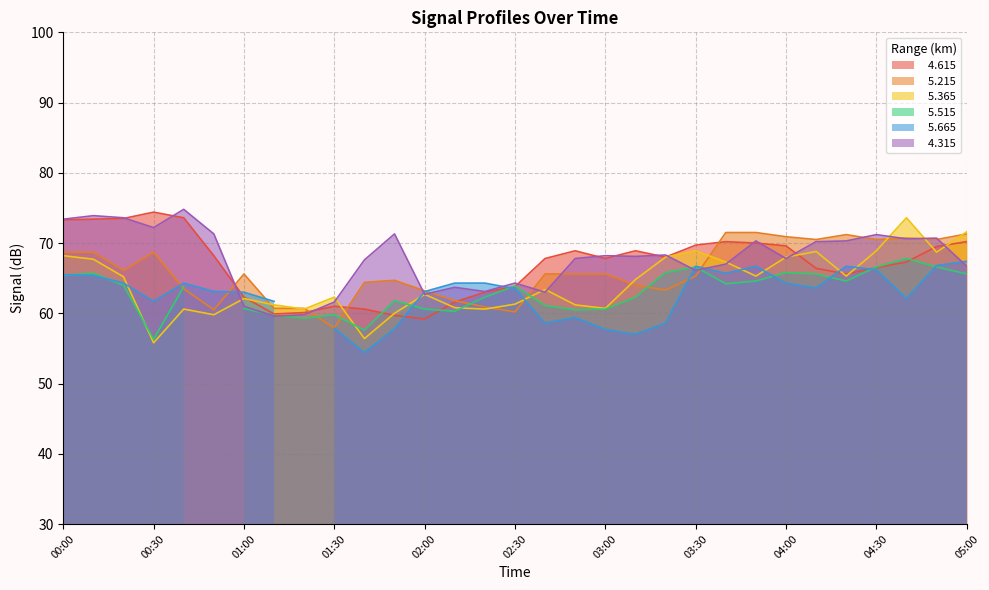

True or false:   4.615 has a value of 62.3 at 01:00.

True